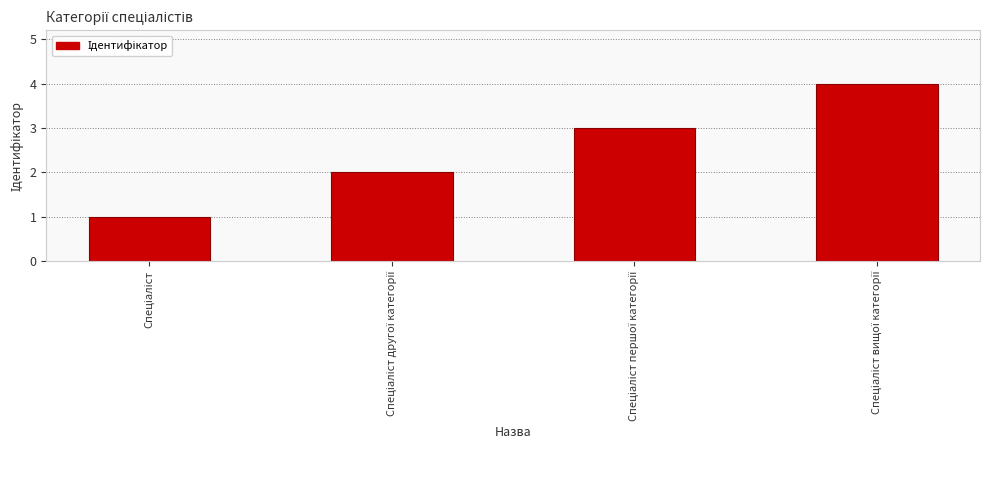

What is the smallest value displayed?

1